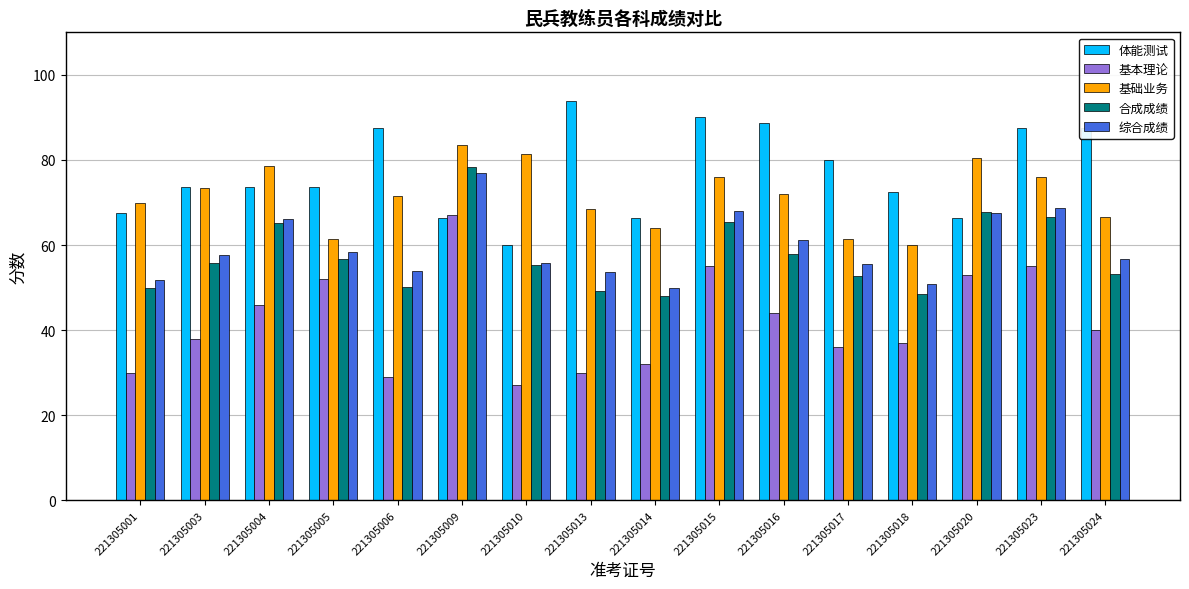

What is the sum of the 基本理论 values at 221305024 and 221305017?

76.0